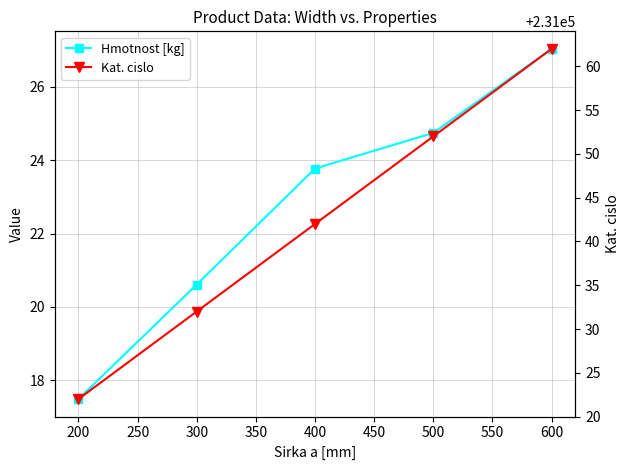

How many series are shown in this chart?

2